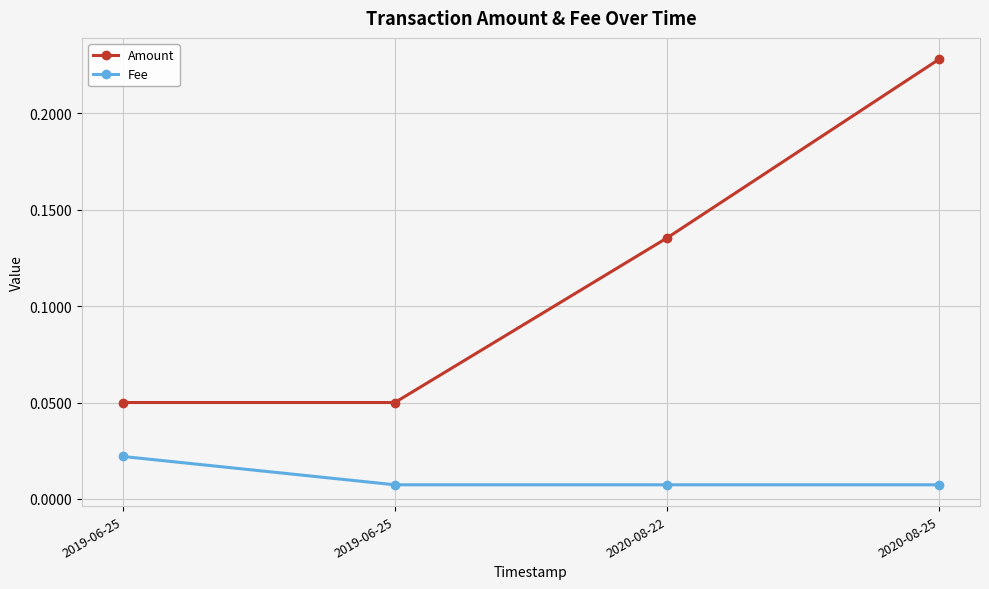

Is this an area chart (filled region under the line)?

No